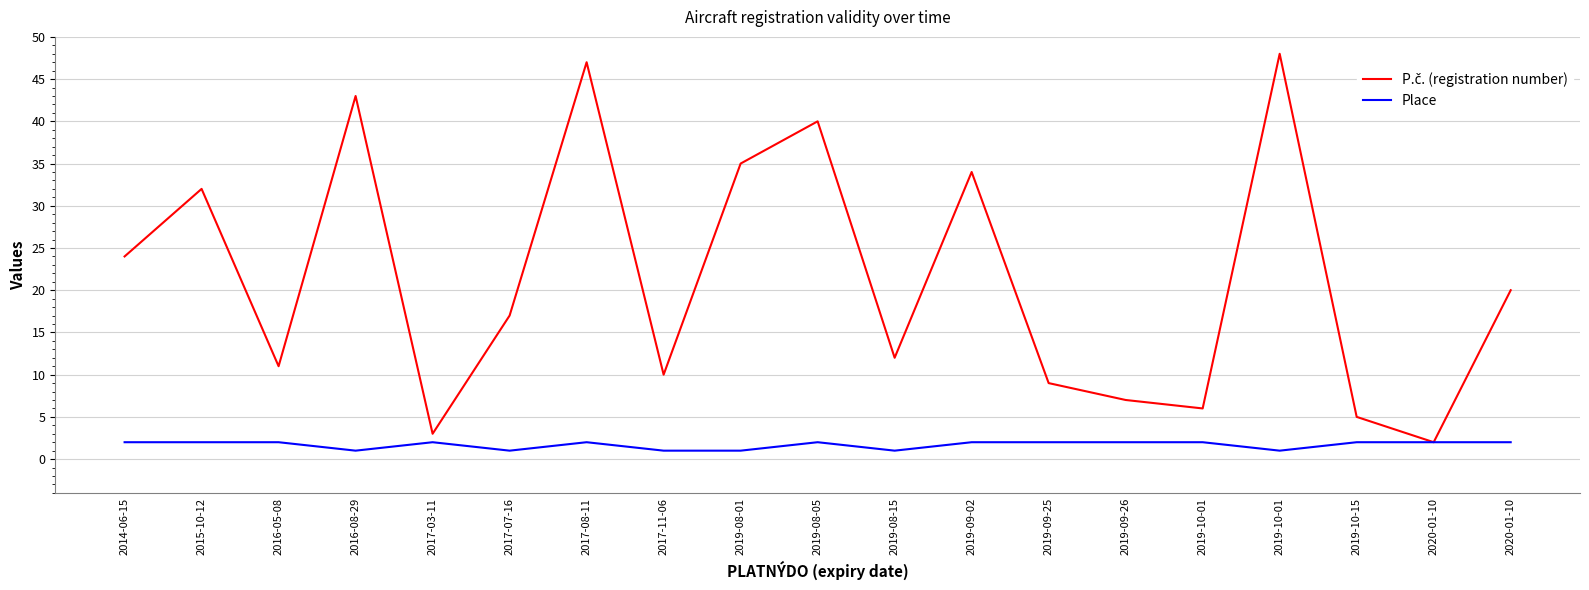

Which series has the largest total across all categories?

P.č. (registration number)